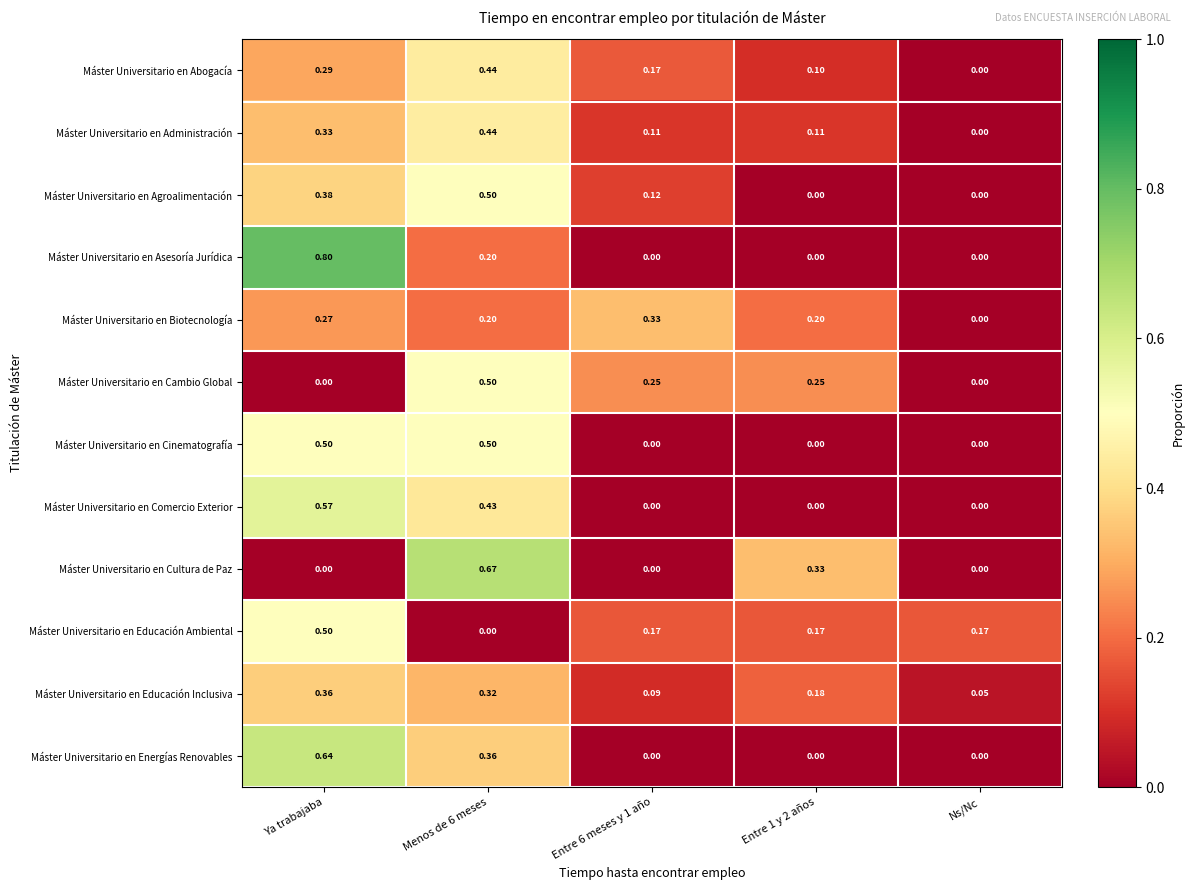

Between Ya trabajaba and Entre 6 meses y 1 año, which series saw the biggest shift?

Máster Universitario en Asesoría Jurídica